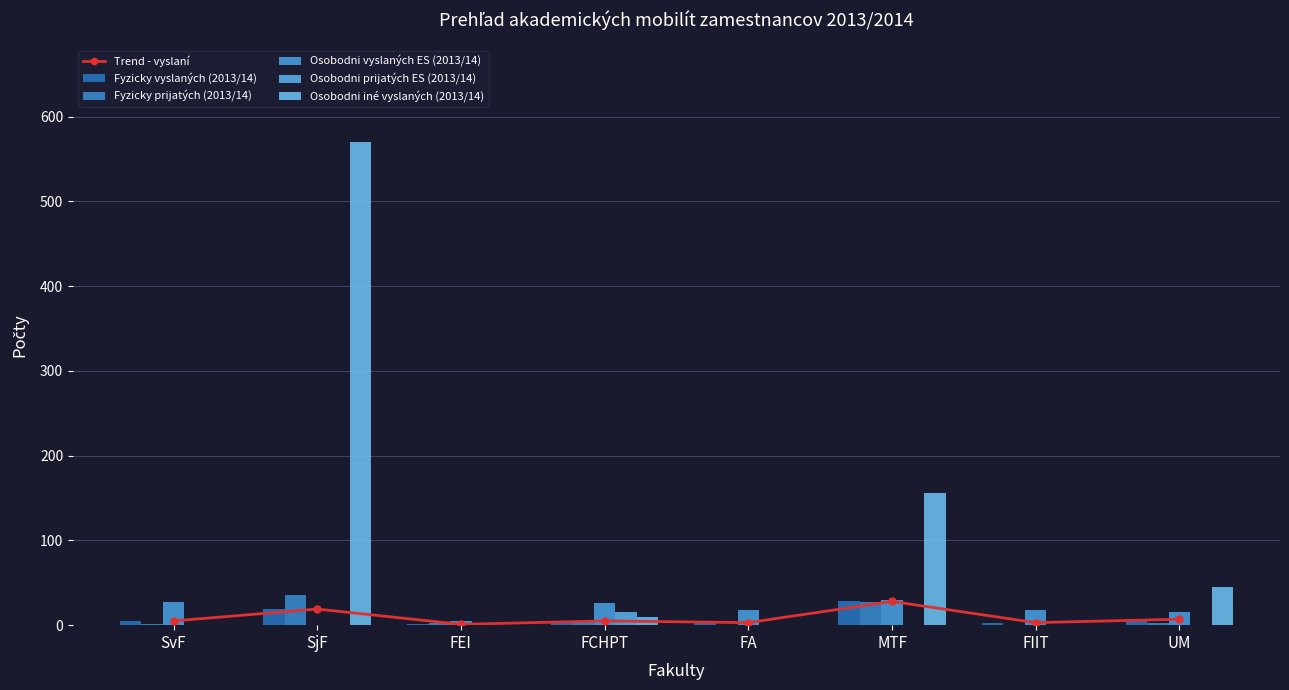

What is the sum of all Fyzicky prijatých (2013/14) values?

72